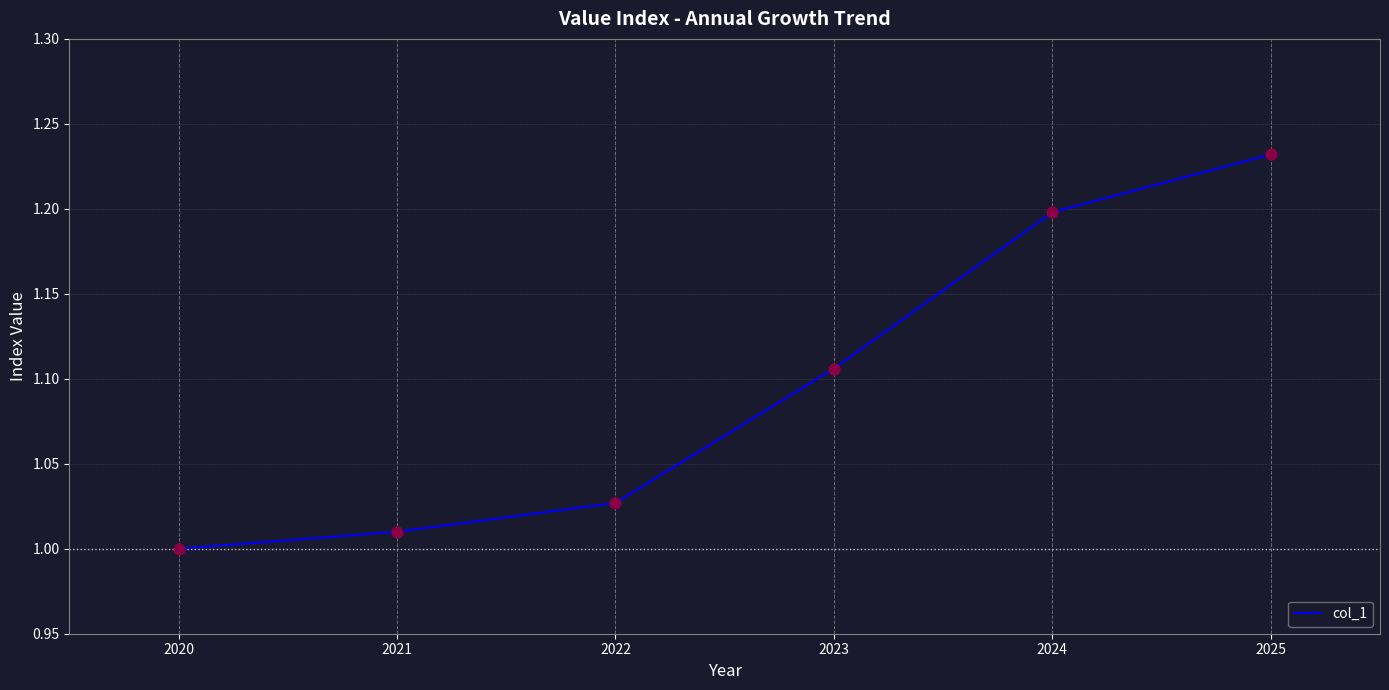

What is the change in value from 2020 to 2022?

+0.0